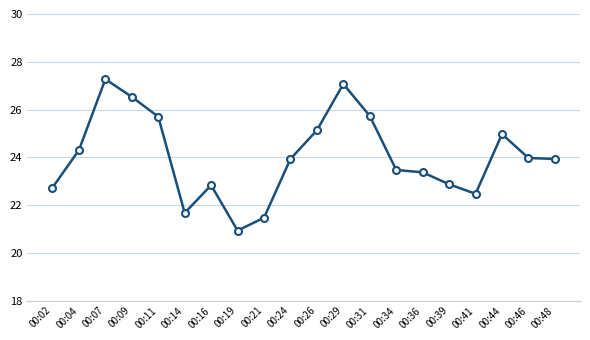

Does the chart display data point markers on the line(s)?

Yes